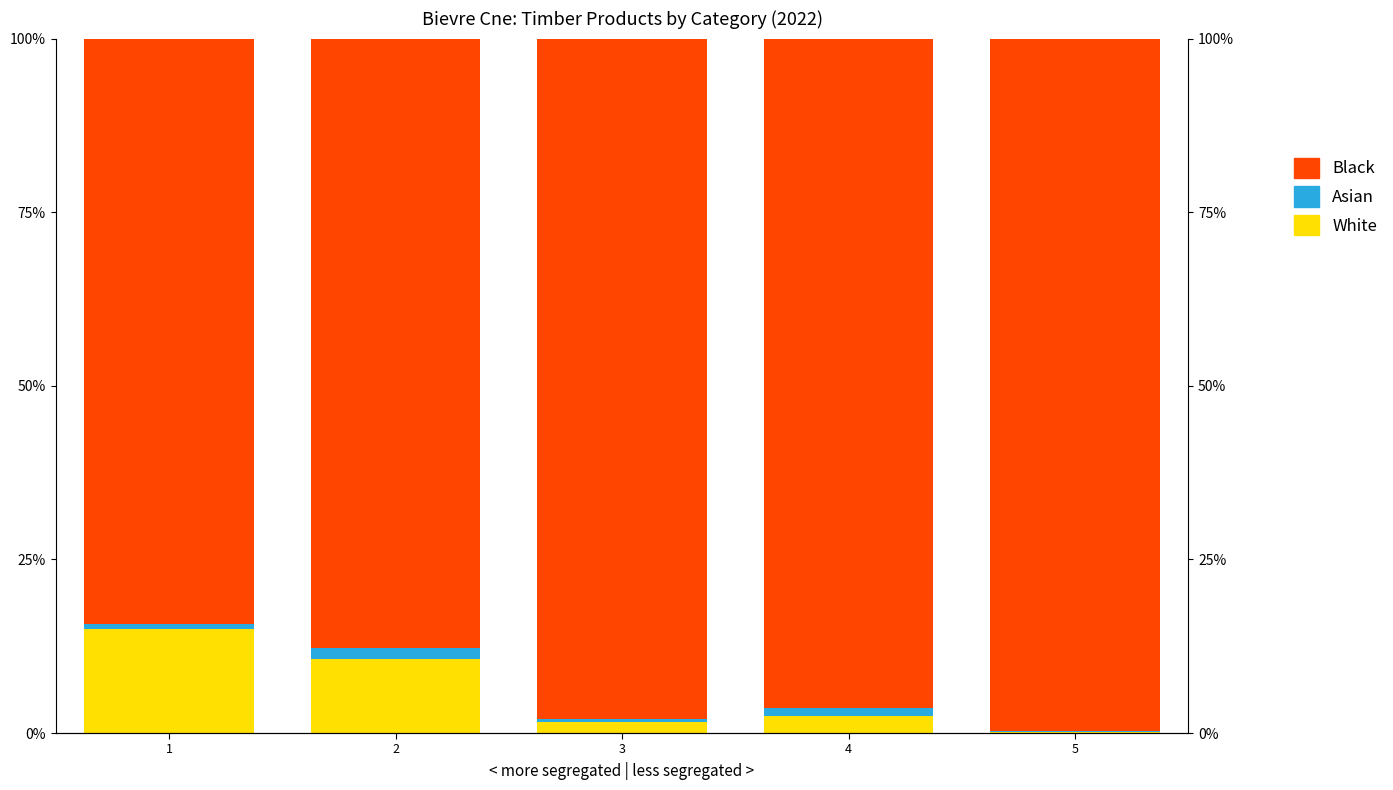

The White series shows 15.0 at 1. True or false?

True